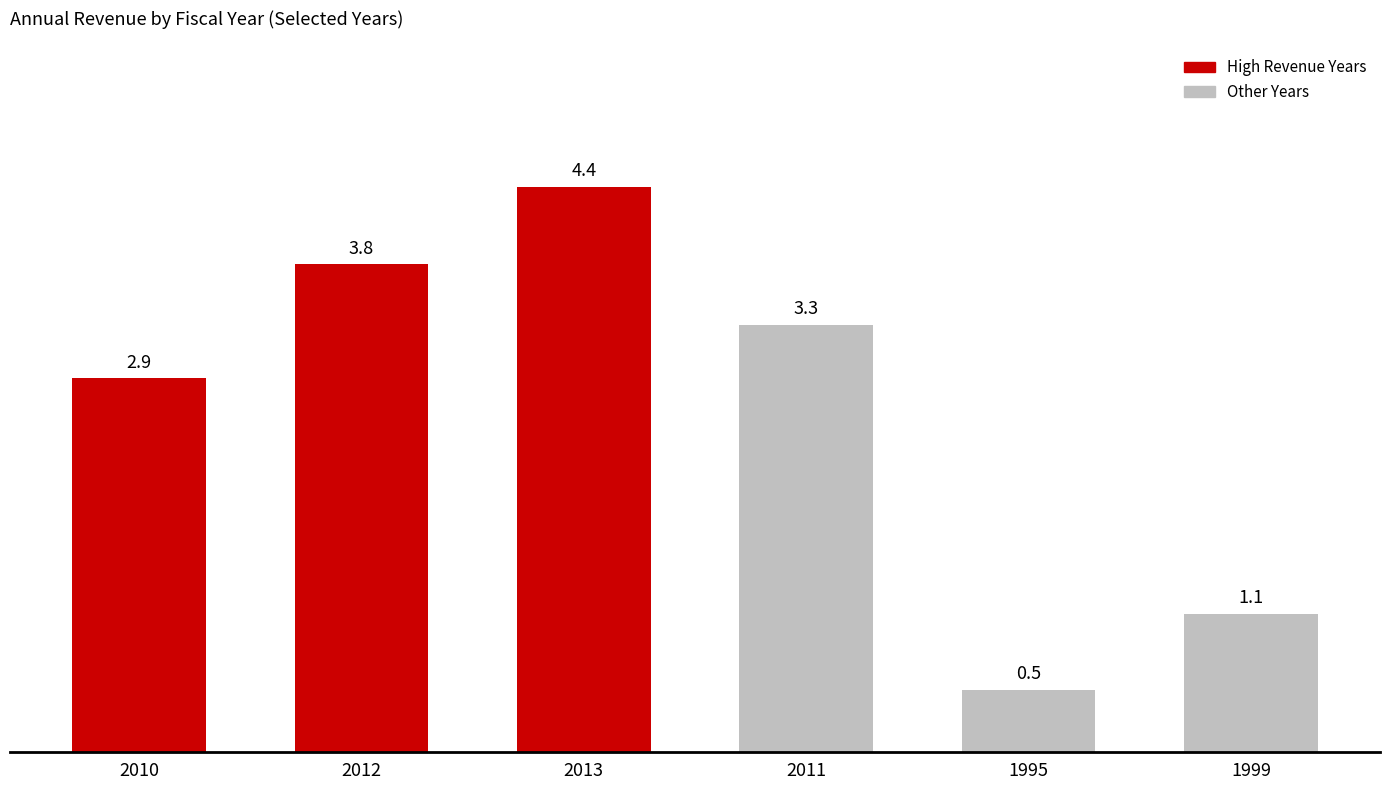

What is the ratio of the value at 1995 to the value at 2011?

0.1